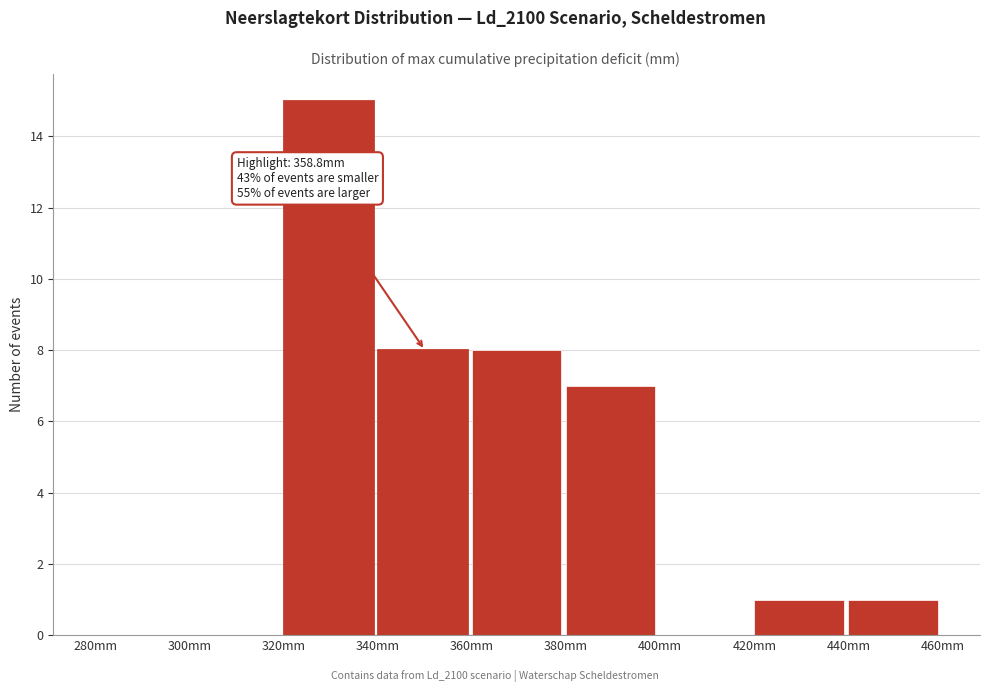

Which range on the x-axis has the tallest bar?

320 to 340